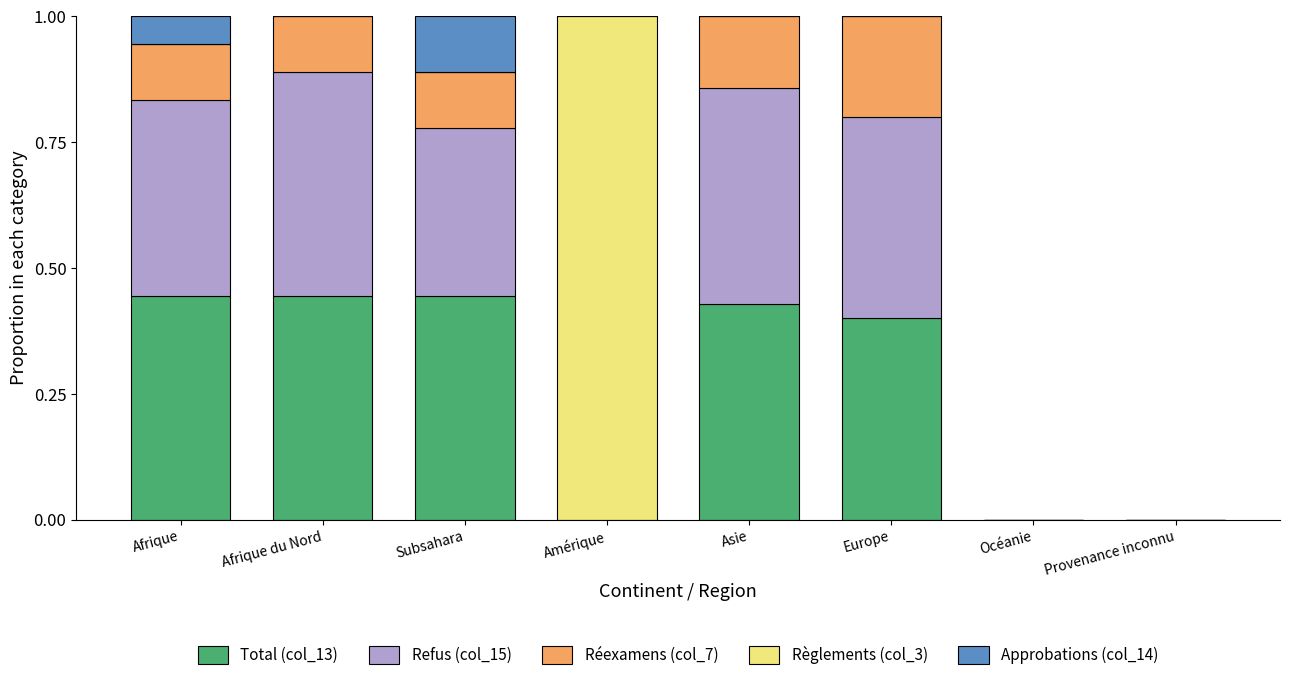

Does the chart contain stacked bars?

Yes